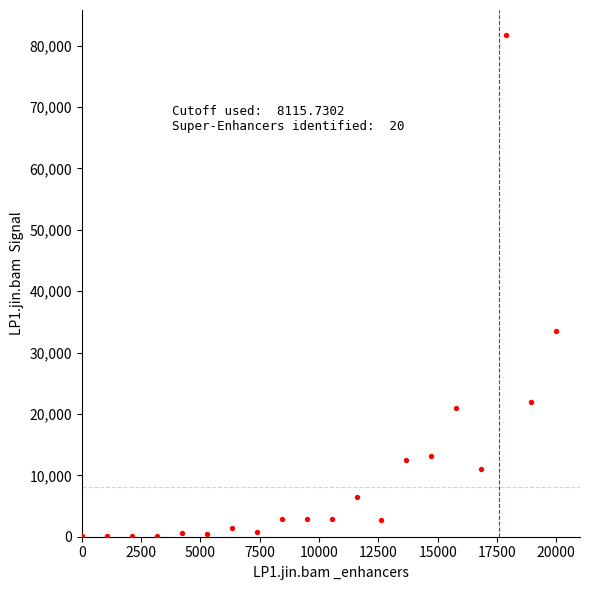

What Y value in the scatter plot is closest to 40889?

33435.3